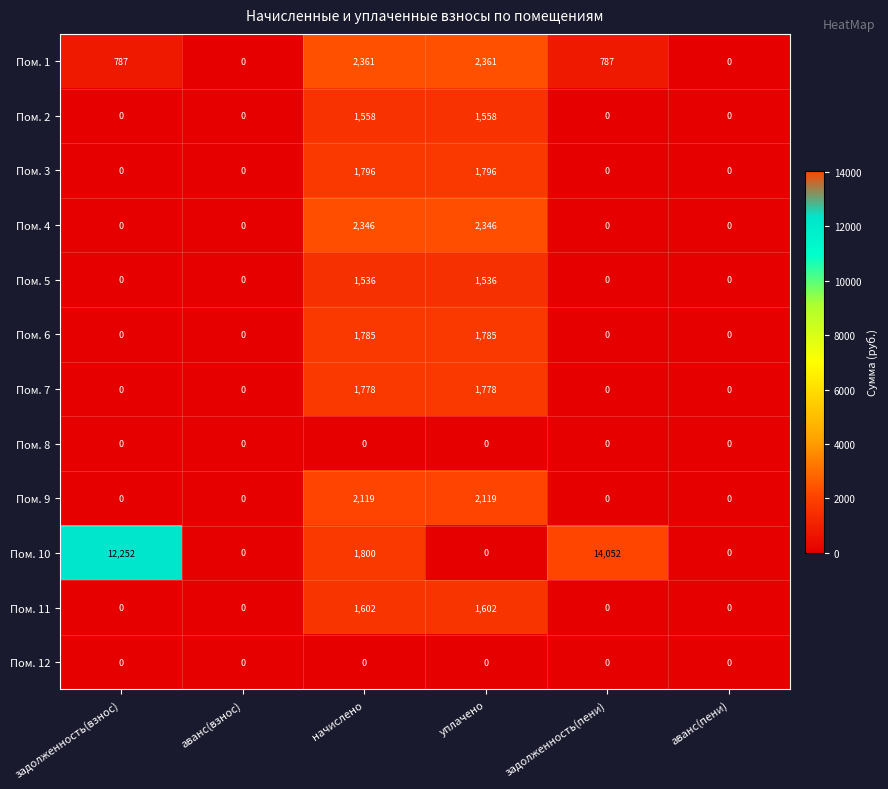

How many categories are shown in the chart?

6